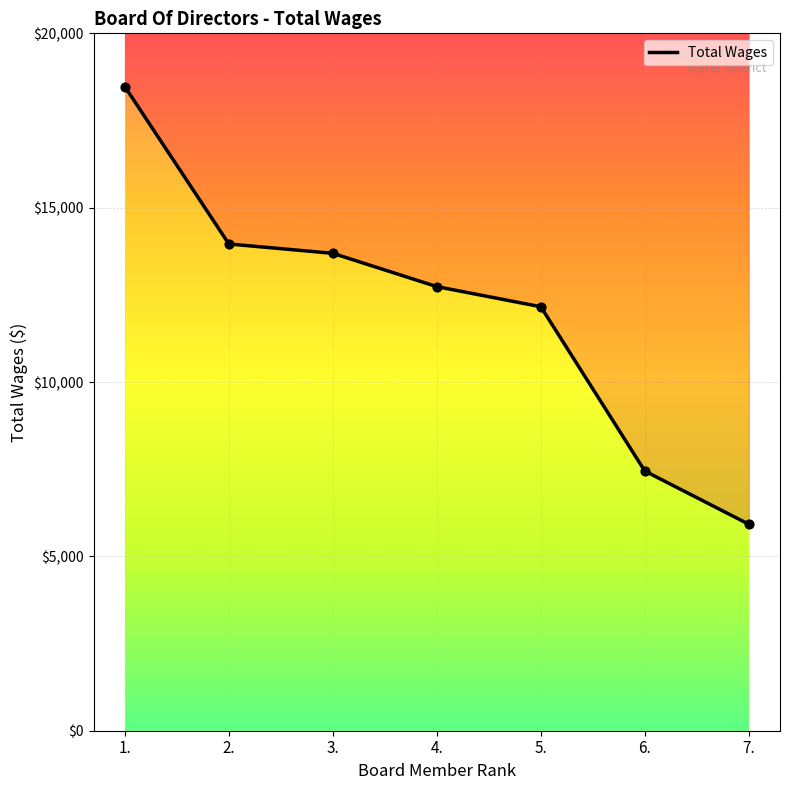

What is the change in value from 1. to 5.?

-6313